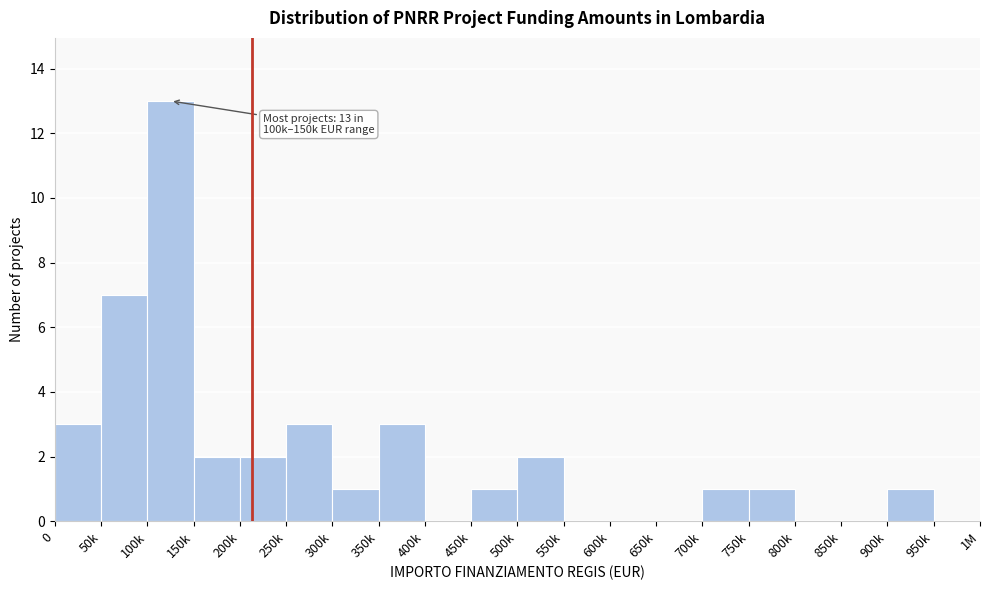

Reading left to right, extract all data points from this chart.

0=3	50k=7	100k=13	150k=2	200k=2	250k=3	300k=1	350k=3	400k=0	450k=1	500k=2	550k=0	600k=0	650k=0	700k=1	750k=1	800k=0	850k=0	900k=1	950k=0